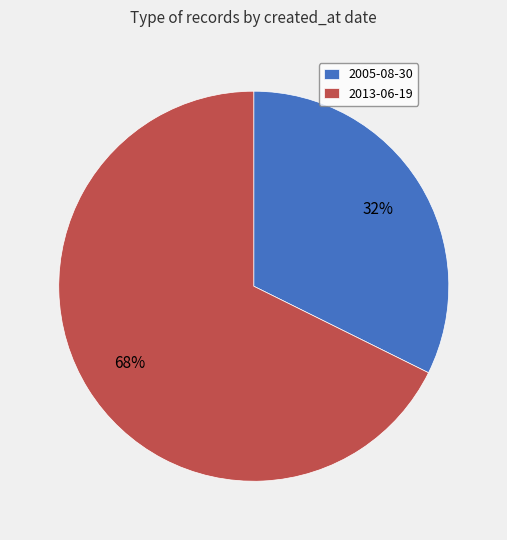

What is the ratio of the value at 2013-06-19 to the value at 2005-08-30?

2.1